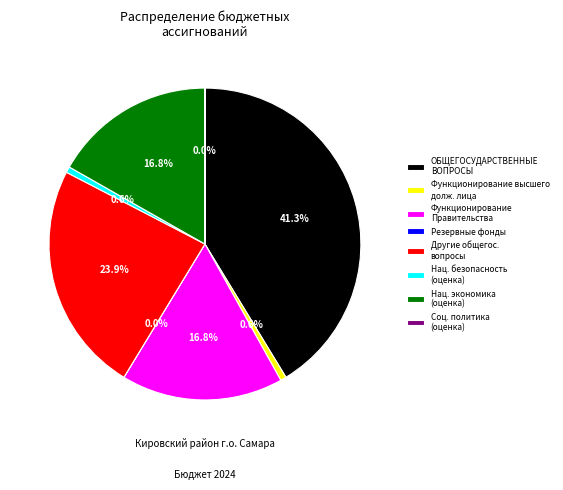

Approximately how many times larger is the value at ОБЩЕГОСУДАРСТВЕННЫЕ ВОПРОСЫ compared to Нац. экономика (оценка)?

2.5